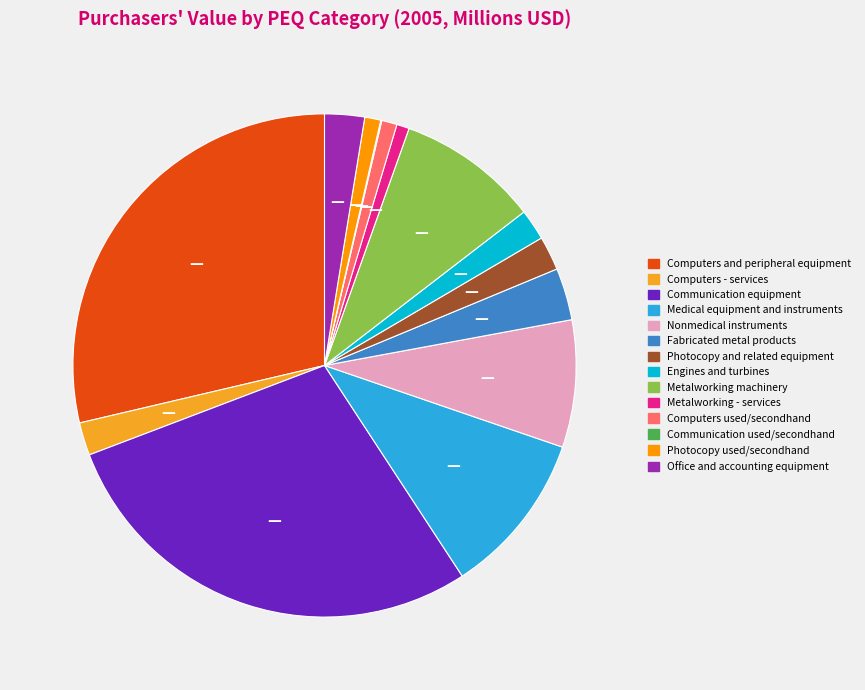

Approximately how many times larger is the value at Photocopy and related equipment compared to Metalworking machinery?

0.2